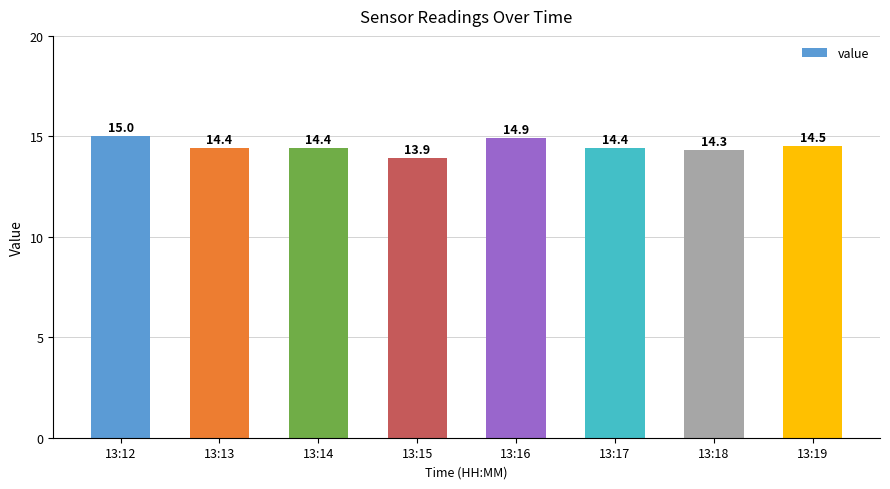

What is the average value?

14.5